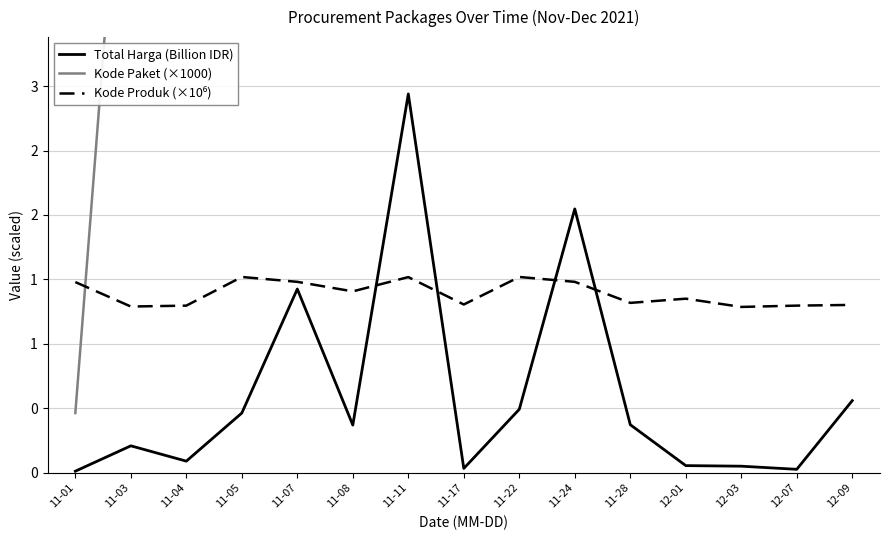

What is the highest value of the Kode Produk (×10⁶) series?

1.5